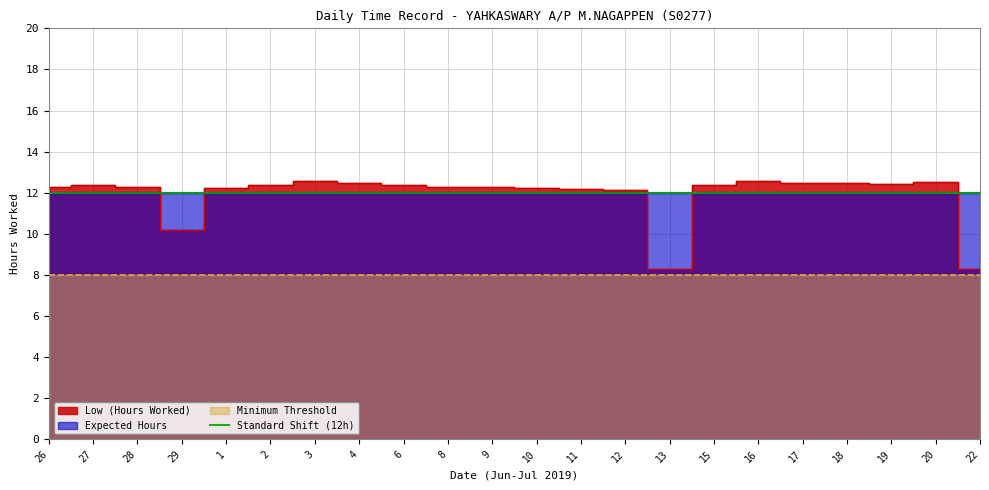

What is the maximum value shown in the chart?

12.6